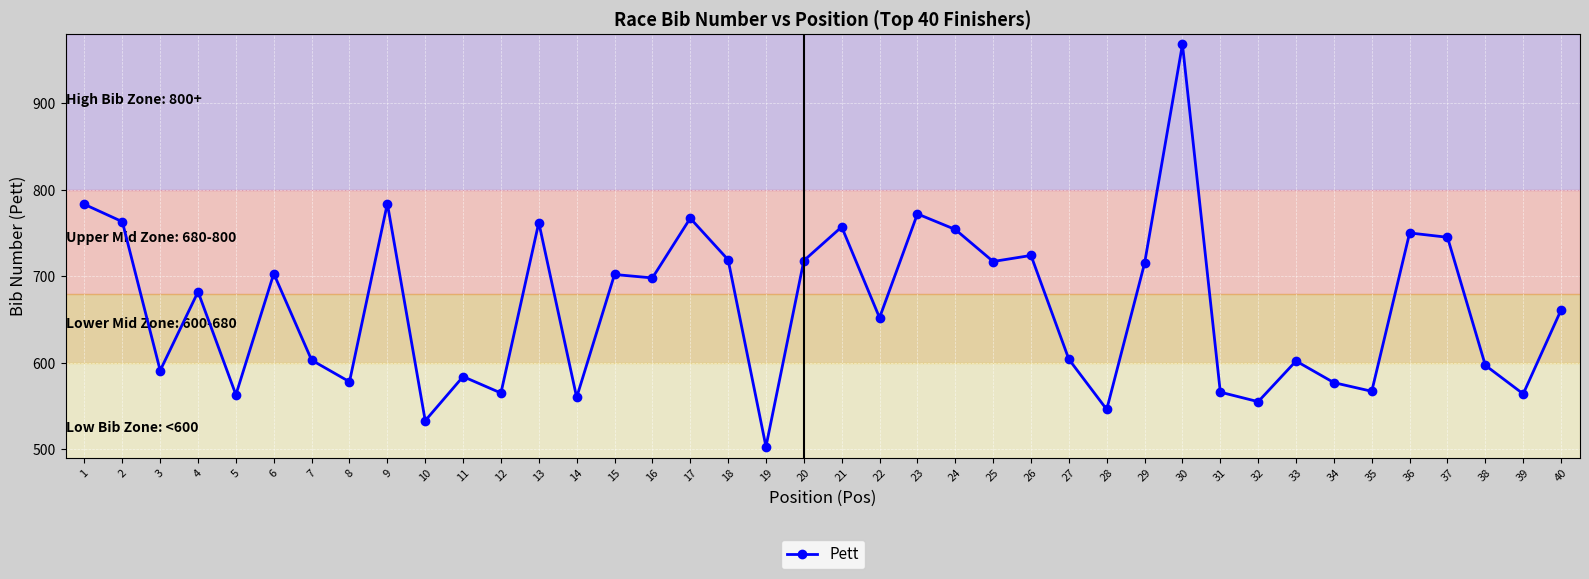

True or false: the data shows 1256 at 17.

False